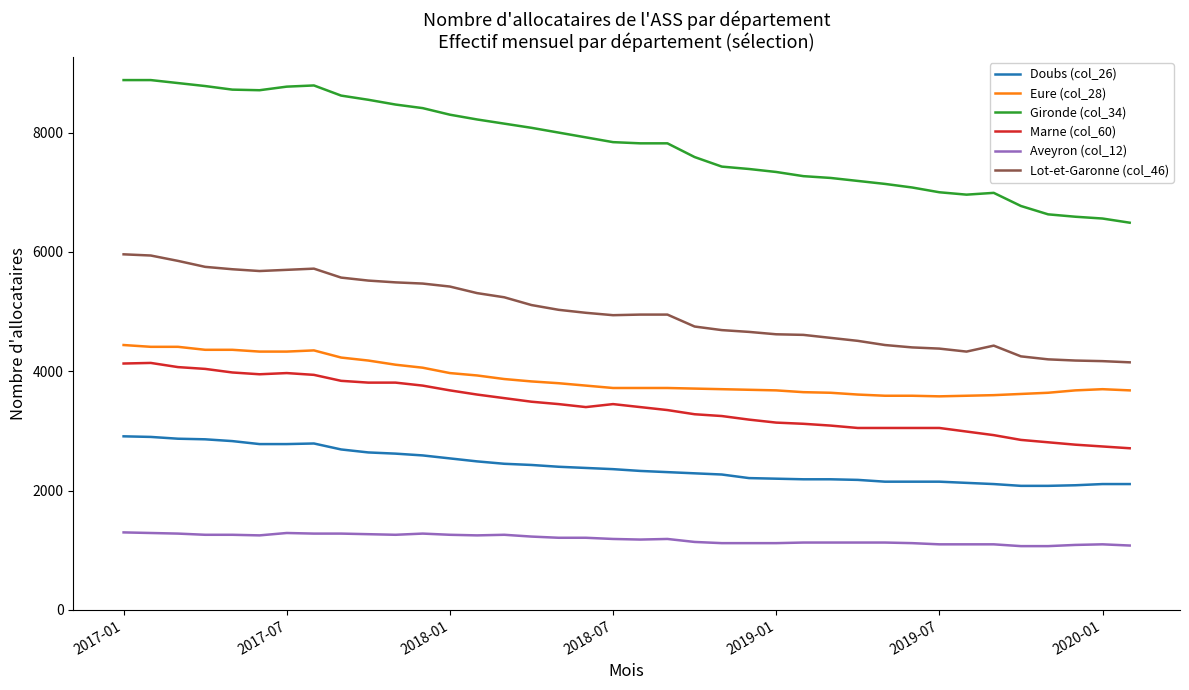

True or false: Doubs (col_26) and Gironde (col_34) cross at least once.

False